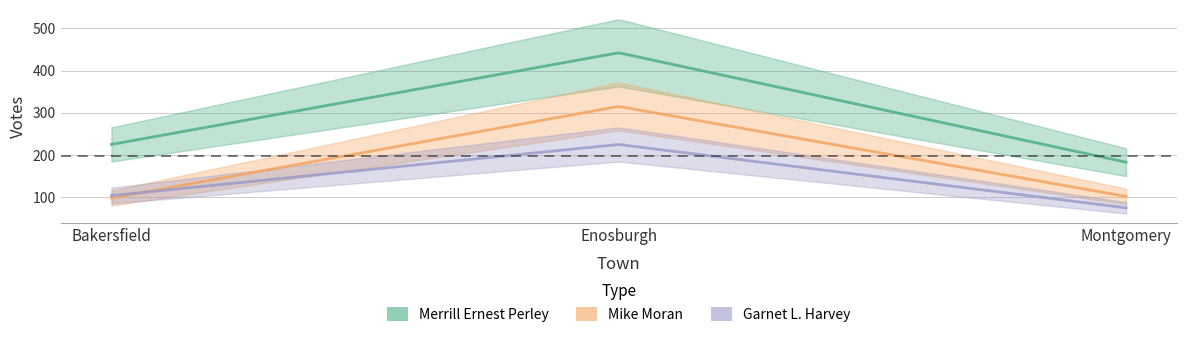

List the series in order of their peak value, lowest first.

Garnet L. Harvey, Mike Moran, Merrill Ernest Perley